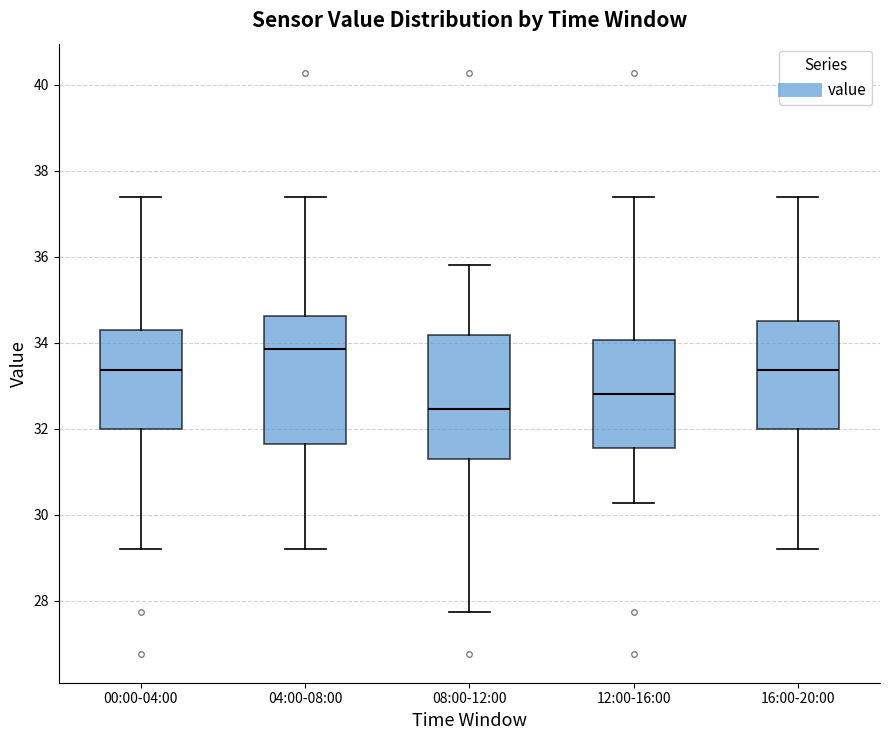

Reading left to right, transcribe this box plot: for each box, give where its median line is, the range the box spans, and where its two whiskers end, as read against the y-axis. The values are not printed on the chart, so give them approximately, as read against the axis.

00:00-04:00: median 33.4, box 32.0 to 34.4, whiskers 29.2 to 37.4
04:00-08:00: median 33.8, box 31.6 to 34.6, whiskers 29.2 to 37.4
08:00-12:00: median 32.4, box 31.2 to 34.2, whiskers 27.8 to 35.8
12:00-16:00: median 32.8, box 31.6 to 34.0, whiskers 30.2 to 37.4
16:00-20:00: median 33.4, box 32.0 to 34.4, whiskers 29.2 to 37.4